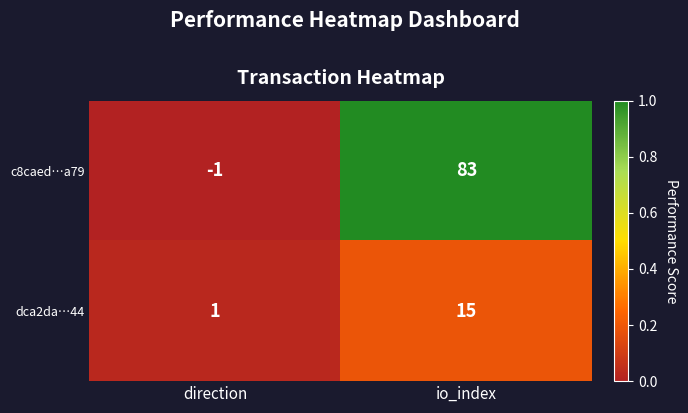

Reading left to right, list all the values displayed in this chart.

c8caed…a79: direction=-1	io_index=83
dca2da…44: direction=1	io_index=15